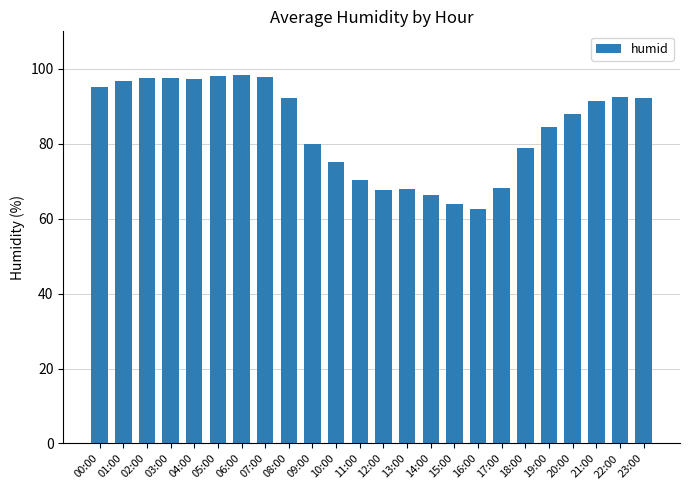

What value does the data have at 01:00?

96.7